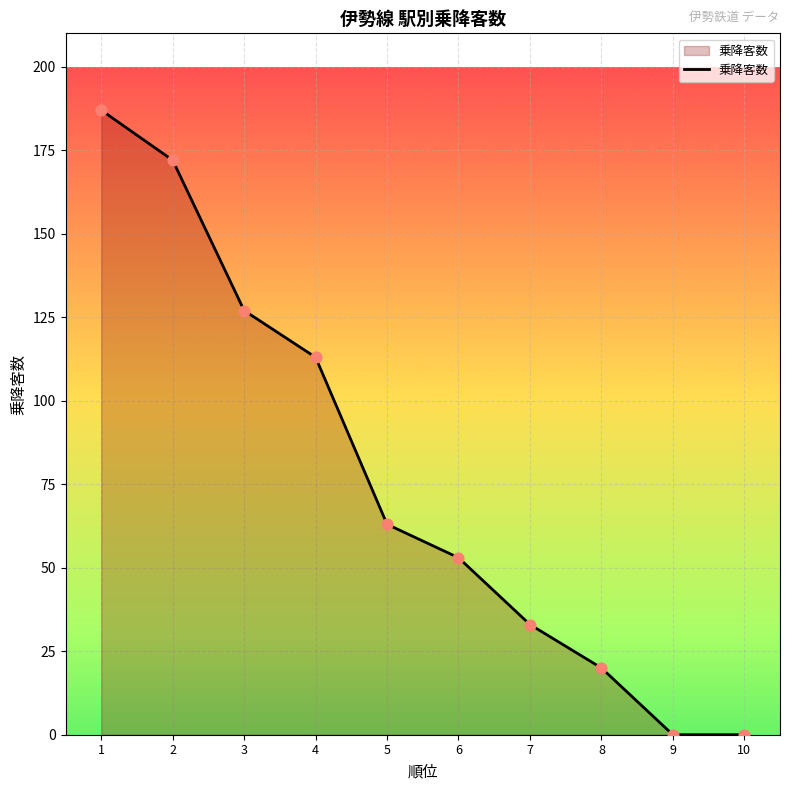

What is the change in value from 1 to 3?

-60